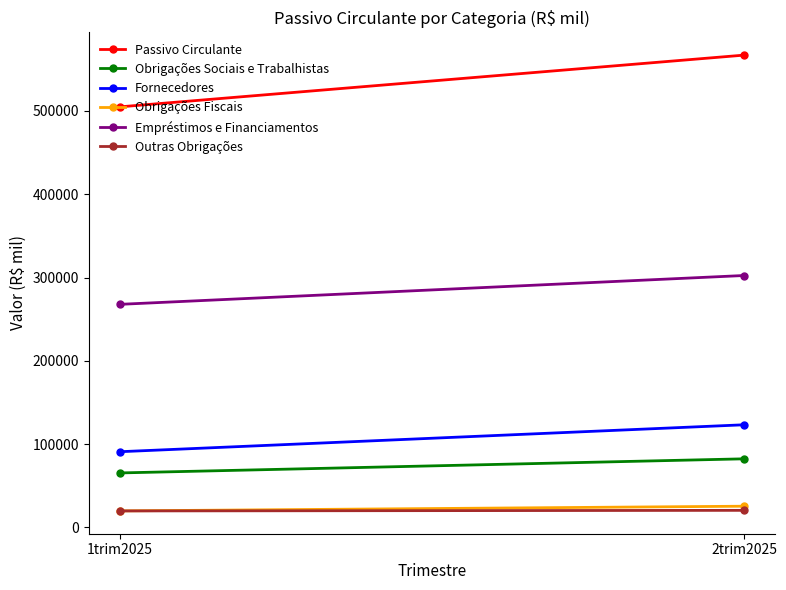

Is this an area chart (filled region under the line)?

No